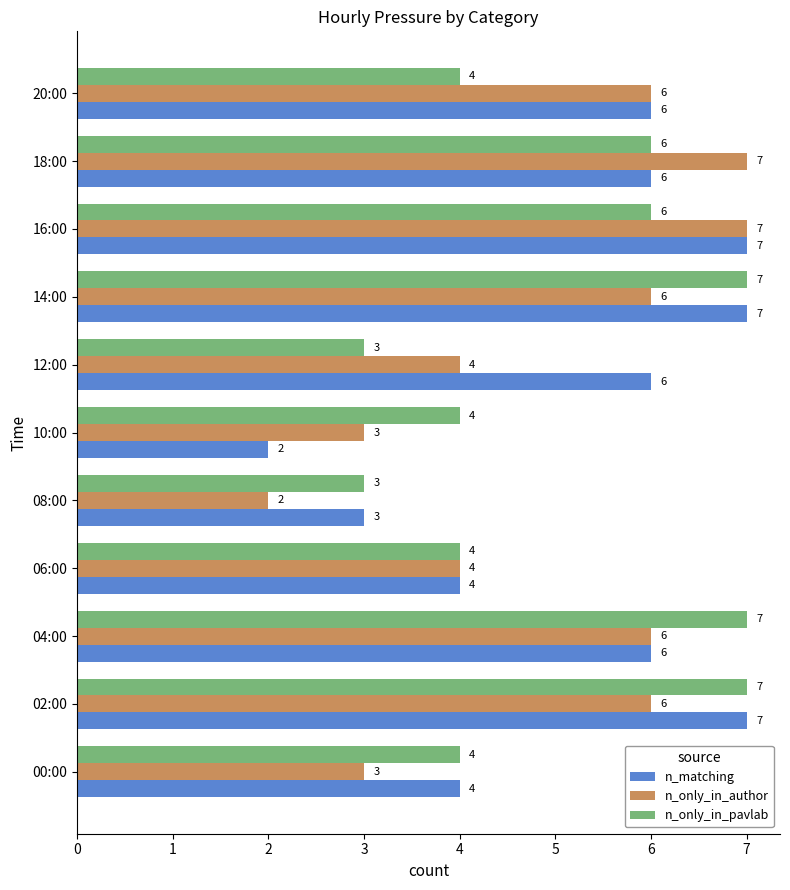

The n_matching series shows 10 at 16:00. True or false?

False